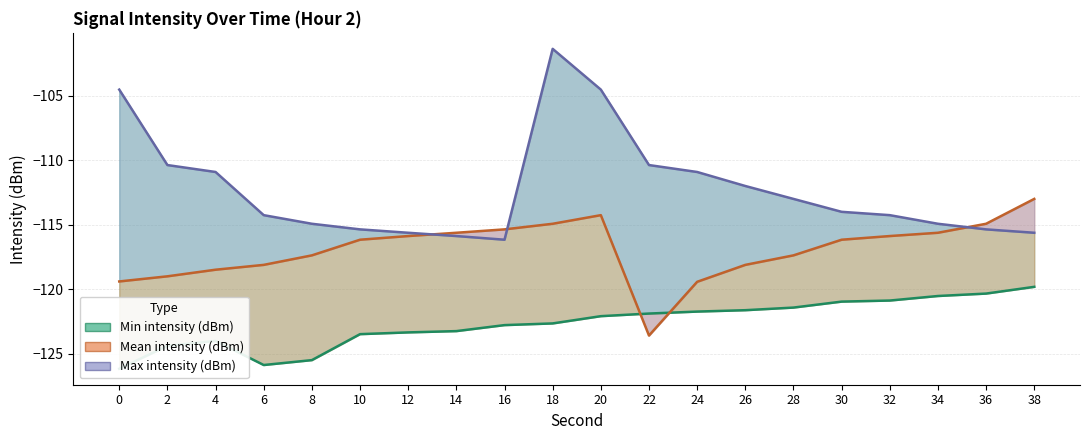

Rank the series by their average value, from lowest to highest.

Min line, Mean line, Max line